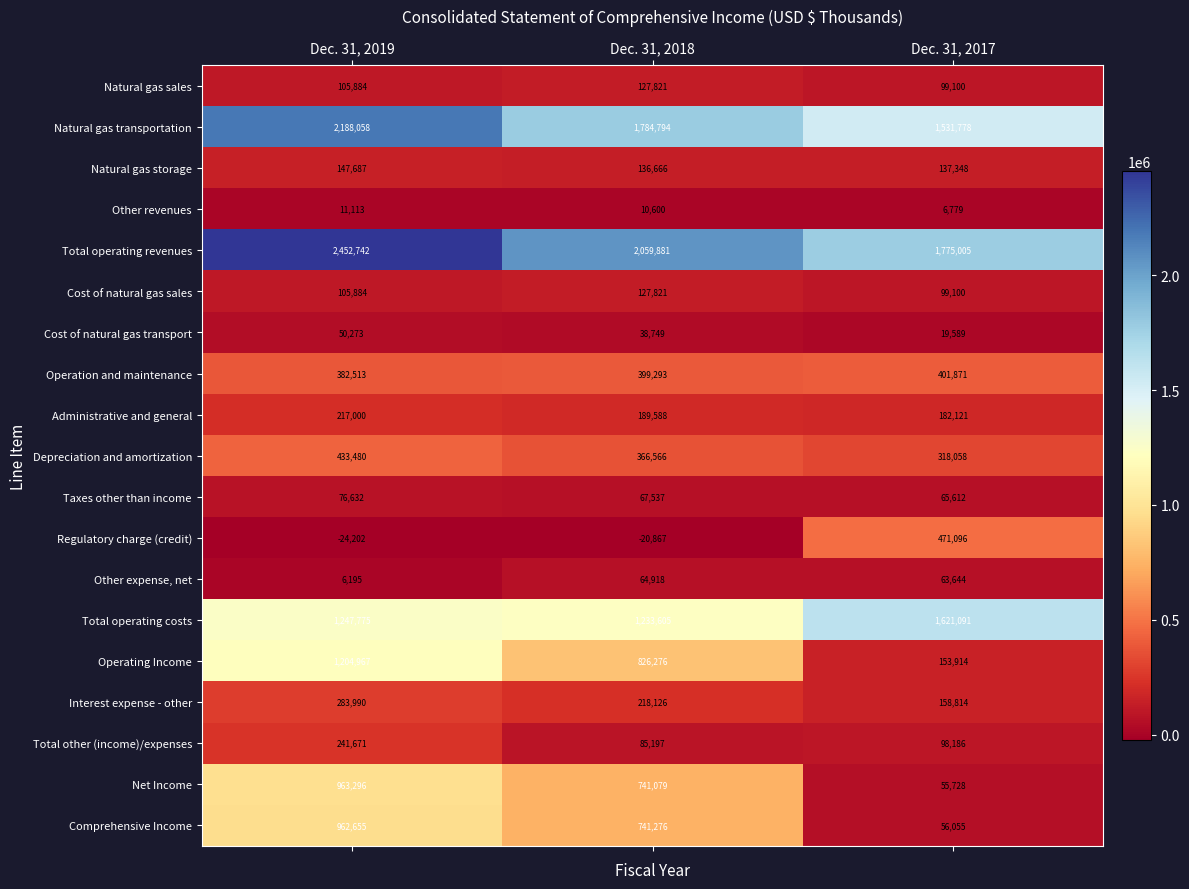

What is the minimum value for Total operating costs?

1233605